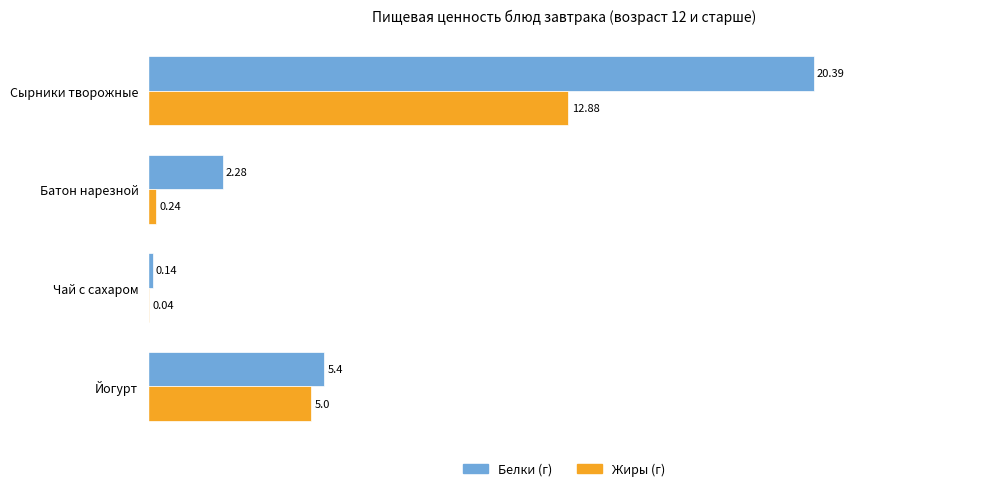

What is the sum of all Белки (г) values?

28.2